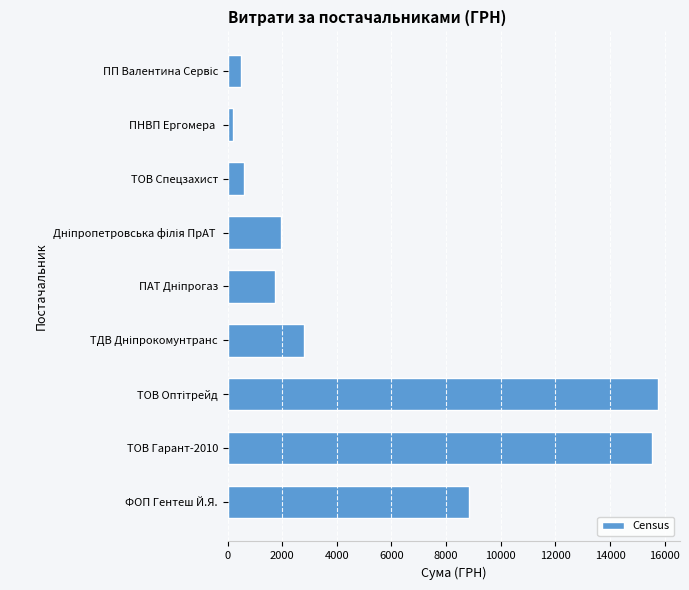

Reading bottom to top, transcribe all the data shown in this chart.

8832.0	15546.0	15776.0	2785.9	1719.8	1958.4	600.0	199.5	500.0